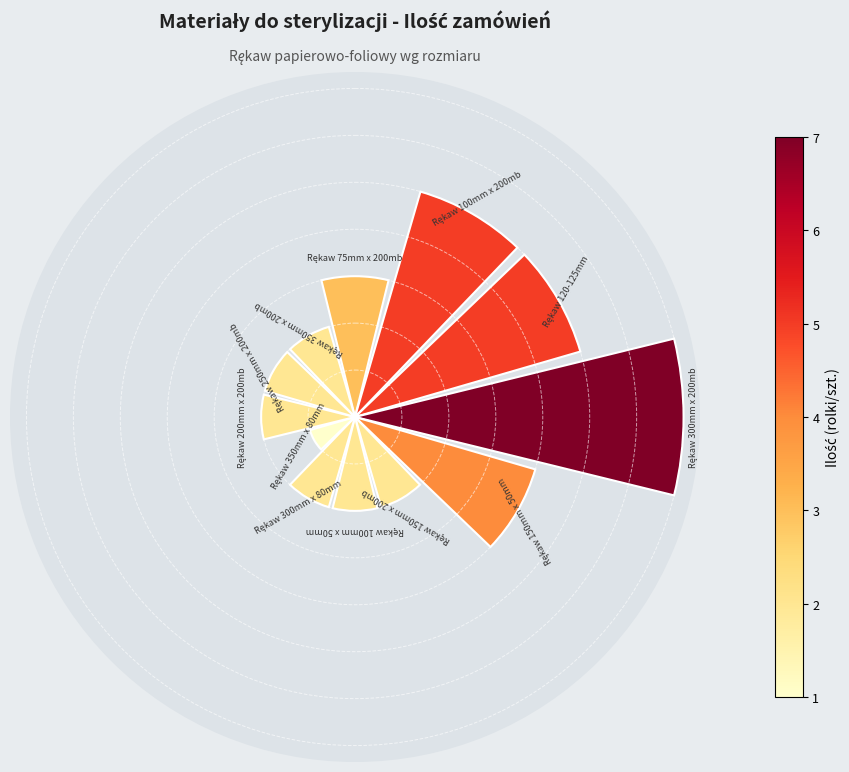

Are the bars horizontal?

No